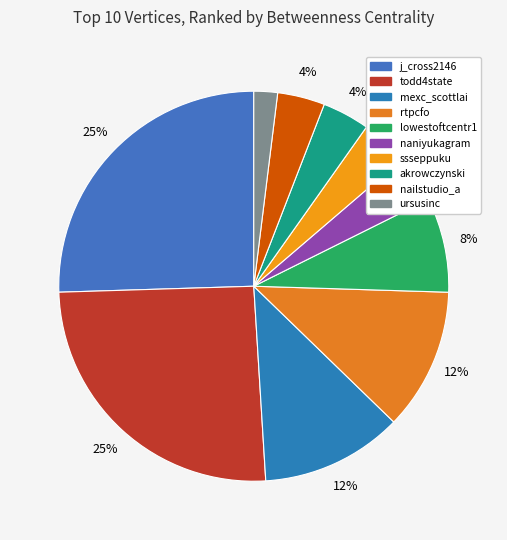

To the nearest percent, what is the difference between the lowestoftcentr1 and j_cross2146 slice percentages?

18%